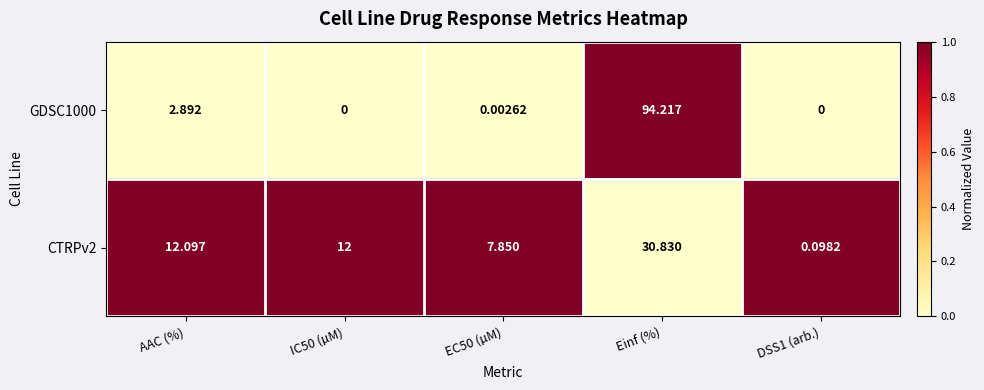

Is the value of CTRPv2 at EC50 (µM) greater than the value of GDSC1000 at AAC (%)?

Yes